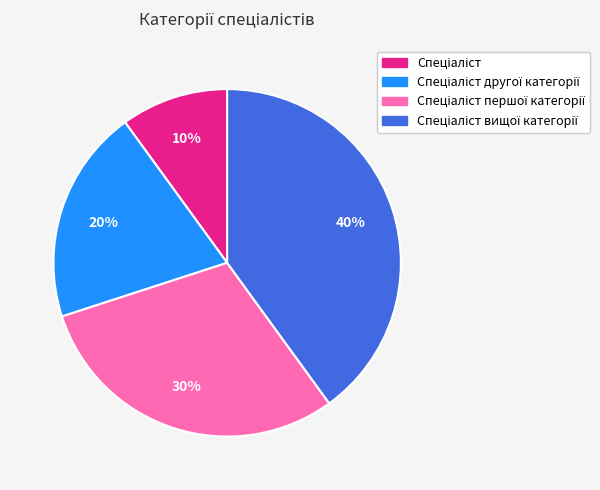

To the nearest percent, what is the average slice percentage?

25%